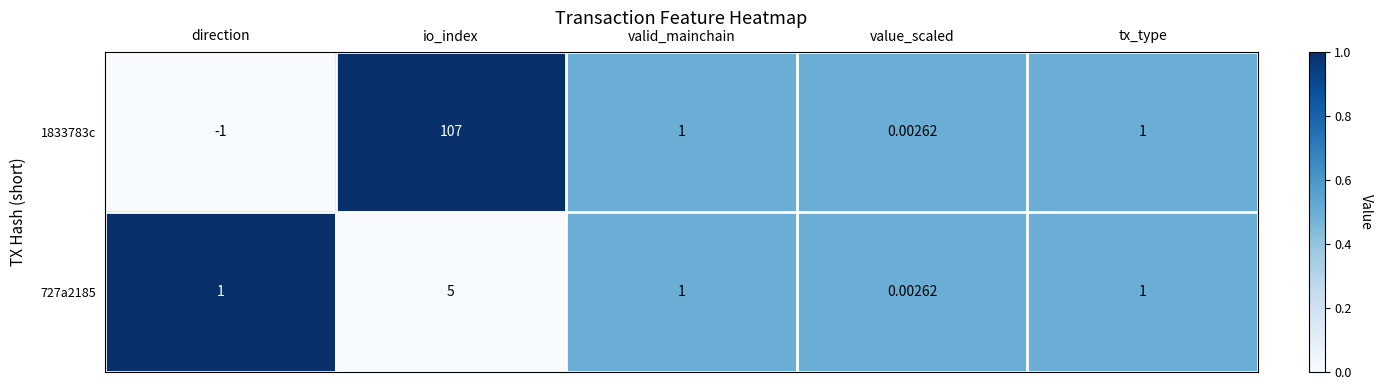

At which category does the chart reach its minimum across all series?

direction